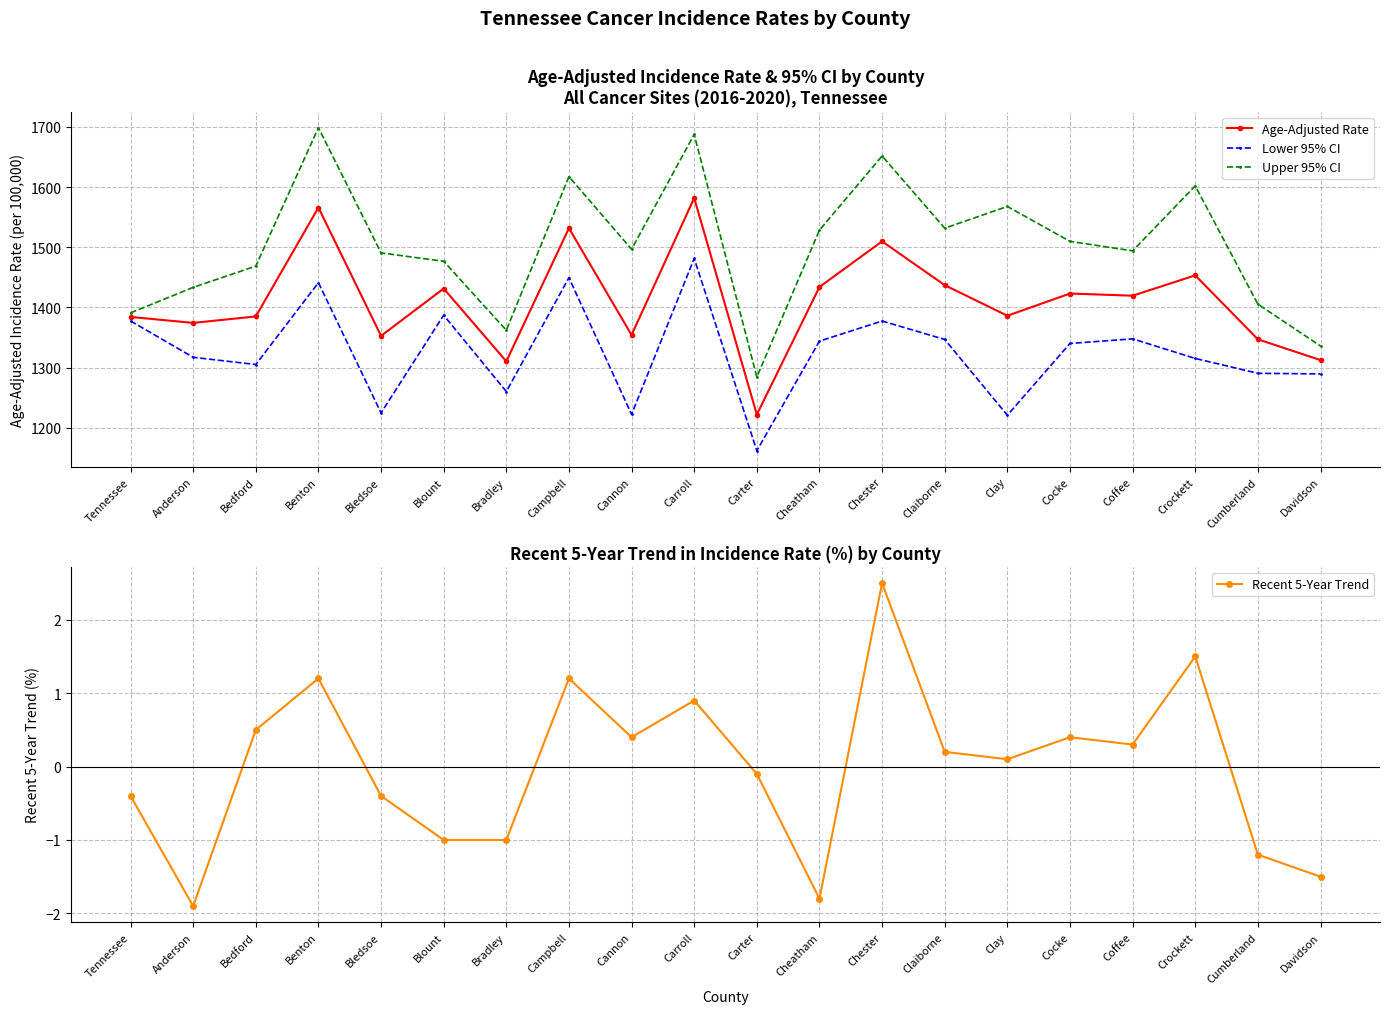

Reading left to right, list all the values displayed in this chart.

Age-Adjusted Rate: 1384.3	1374.4	1385.1	1566.1	1352.8	1431.5	1310.5	1531.8	1354.3	1582.0	1222.0	1434.1	1509.9	1437.1	1386.3	1423.2	1419.6	1453.4	1347.1	1312.6
Lower 95% CI: 1377.6	1317.2	1305.2	1441.2	1224.8	1387.2	1260.3	1449.5	1222.3	1481.5	1162.0	1344.1	1377.5	1346.9	1220.9	1340.2	1347.9	1315.3	1290.6	1289.6
Upper 95% CI: 1391.0	1433.4	1468.8	1698.9	1490.7	1476.8	1362.2	1617.5	1496.8	1687.7	1284.4	1528.6	1651.8	1531.8	1567.9	1509.9	1494.1	1602.1	1405.5	1336.0
Recent 5-Year Trend: -0.4	-1.9	0.5	1.2	-0.4	-1.0	-1.0	1.2	0.4	0.9	-0.1	-1.8	2.5	0.2	0.1	0.4	0.3	1.5	-1.2	-1.5